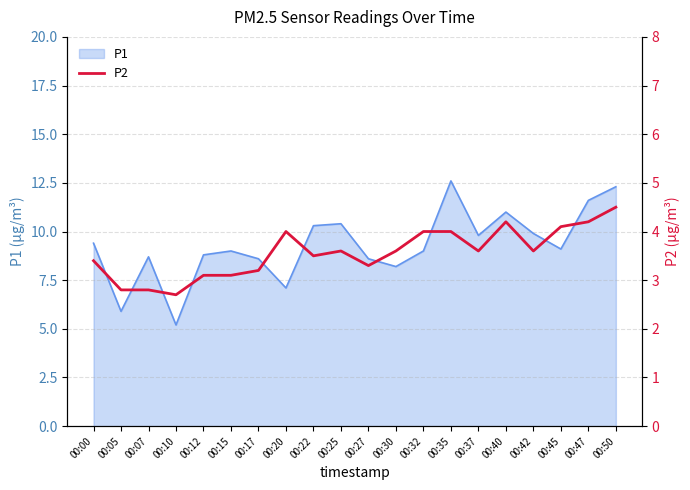

The P1 series shows 9.8 at 00:37. True or false?

True